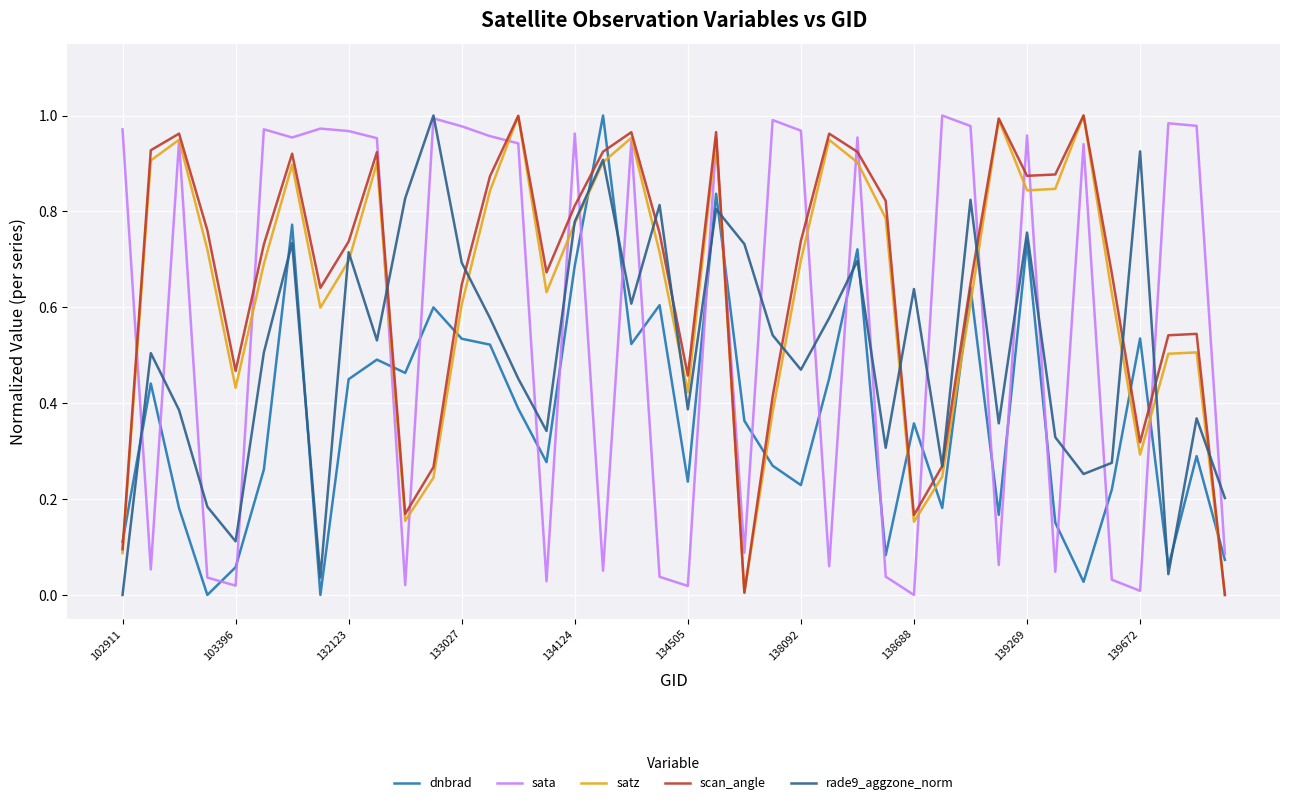

How many positive values does the sata series have?

39